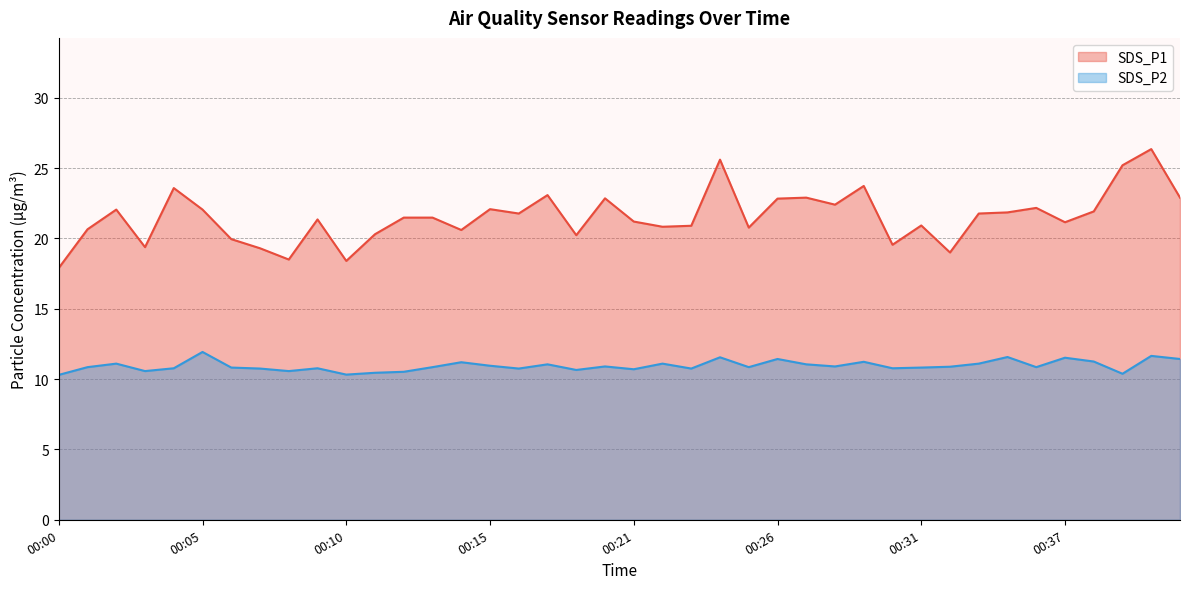

At which label does SDS_P2 reach its minimum?

00:00